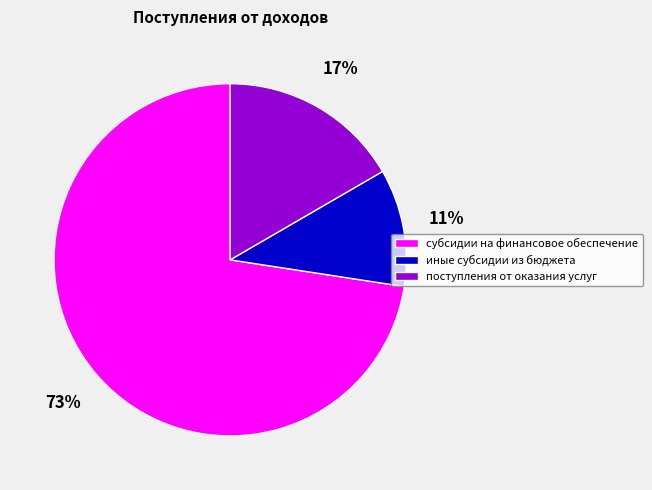

What is the ratio of the value at поступления от оказания услуг to the value at иные субсидии из бюджета?

1.5